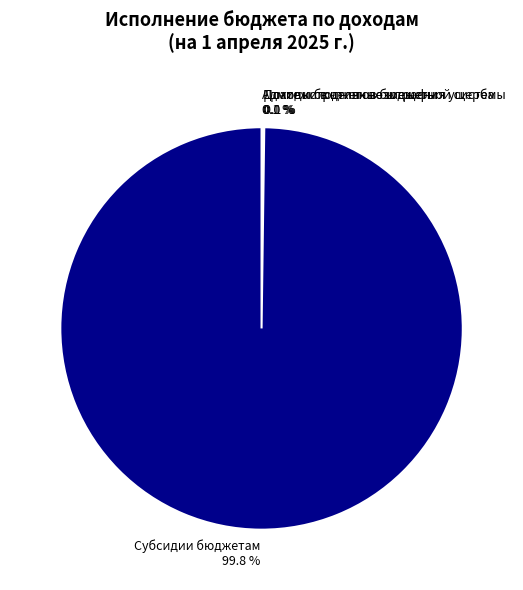

What is the majority slice?

Субсидии бюджетам